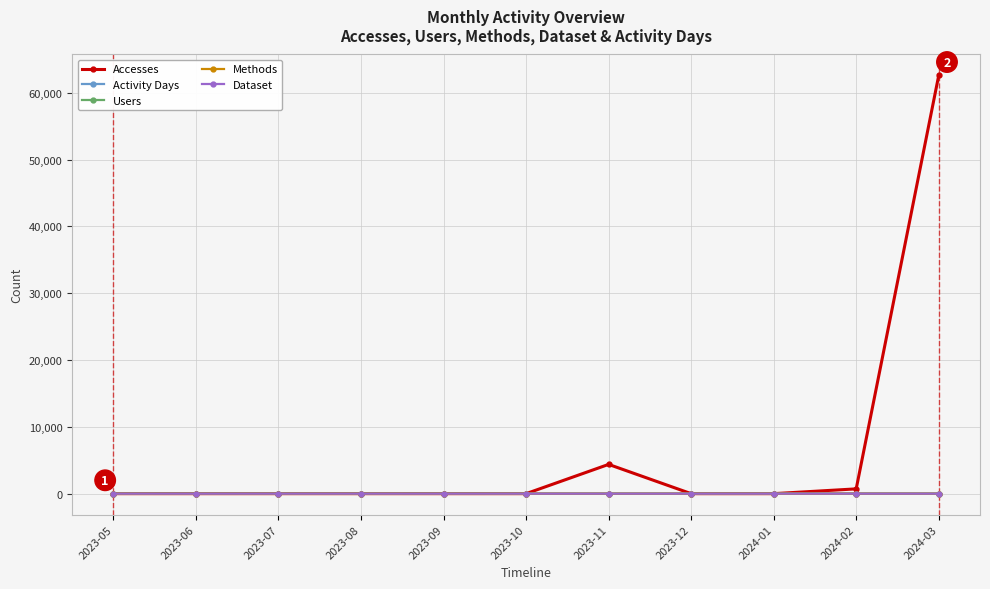

At which category does the chart reach its peak across all series?

2024-03